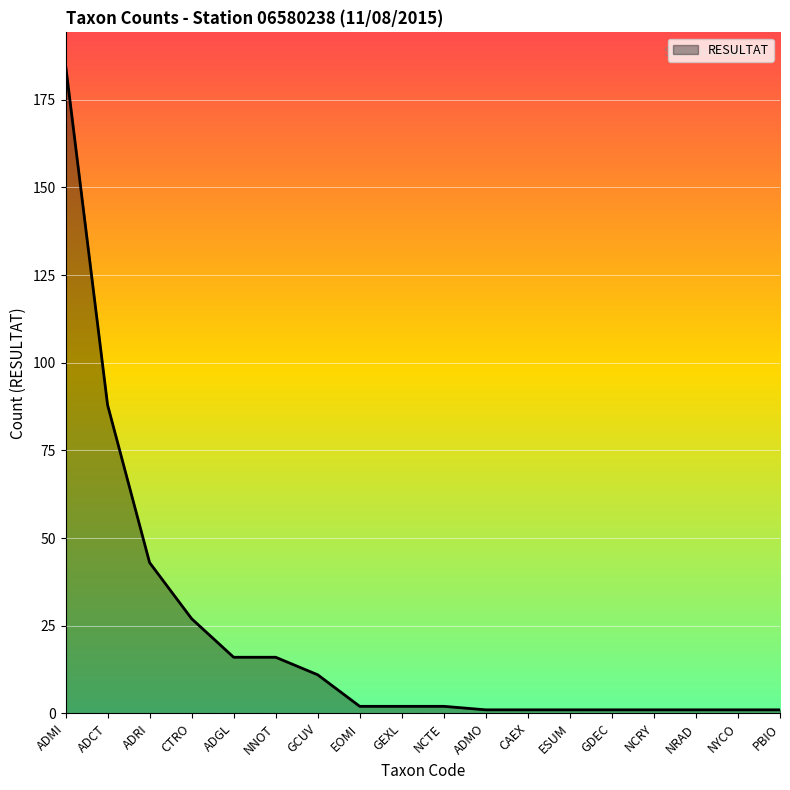

What position from the right is GEXL?

10